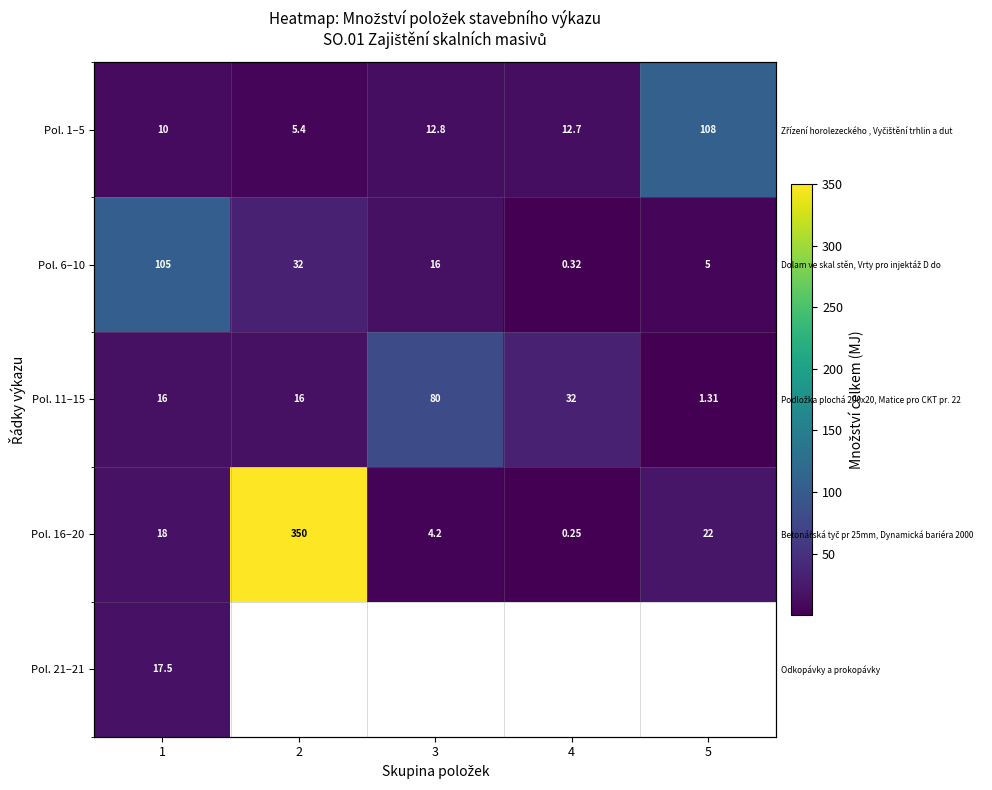

Which has a higher value, 2 or 3?

3